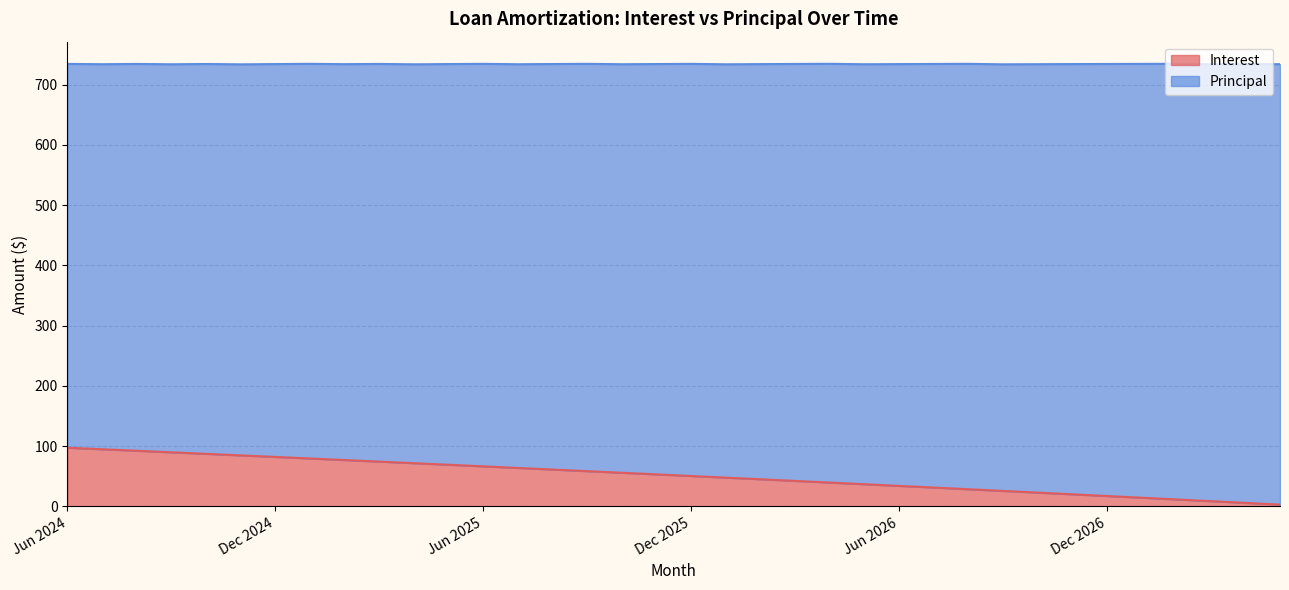

What is the change in value from Oct 2025 to Aug 2026?

-27.3